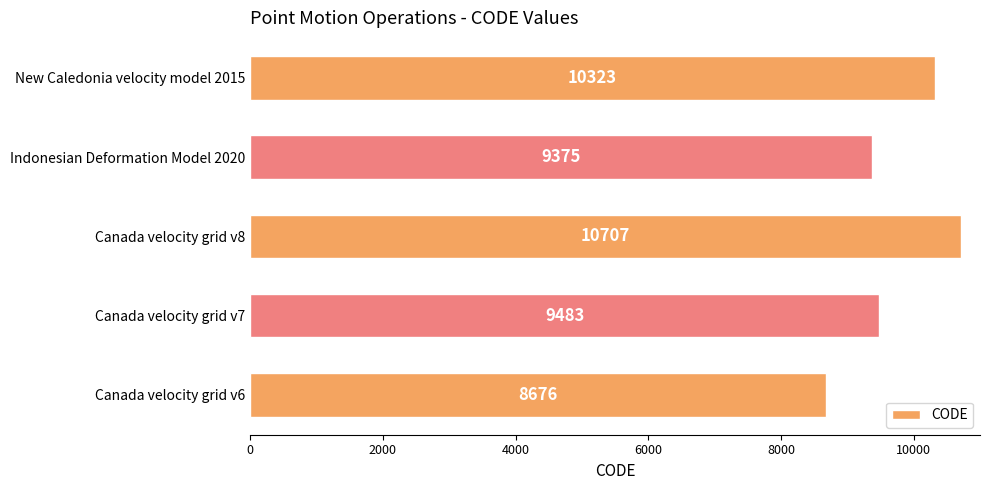

Are the bars horizontal?

Yes